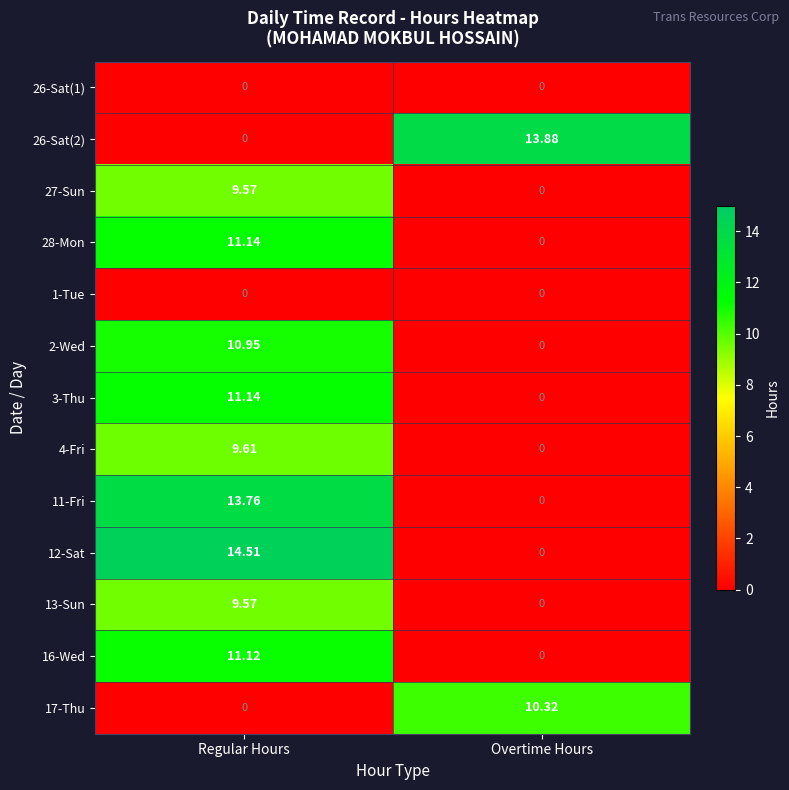

Which category has the highest value in the 28-Mon series?

Regular Hours